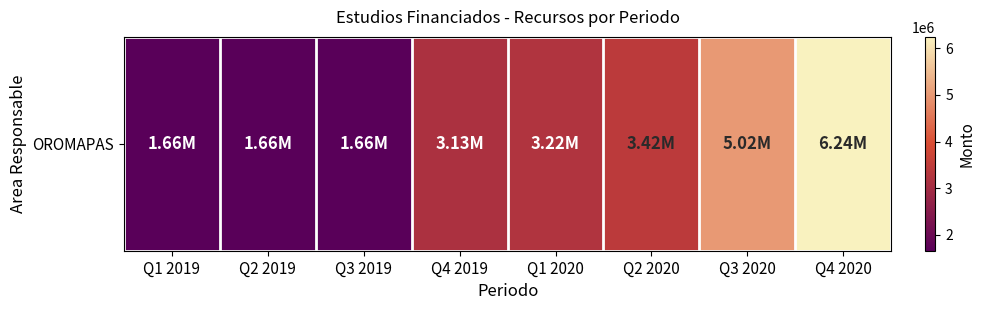

How many categories are shown in the chart?

8